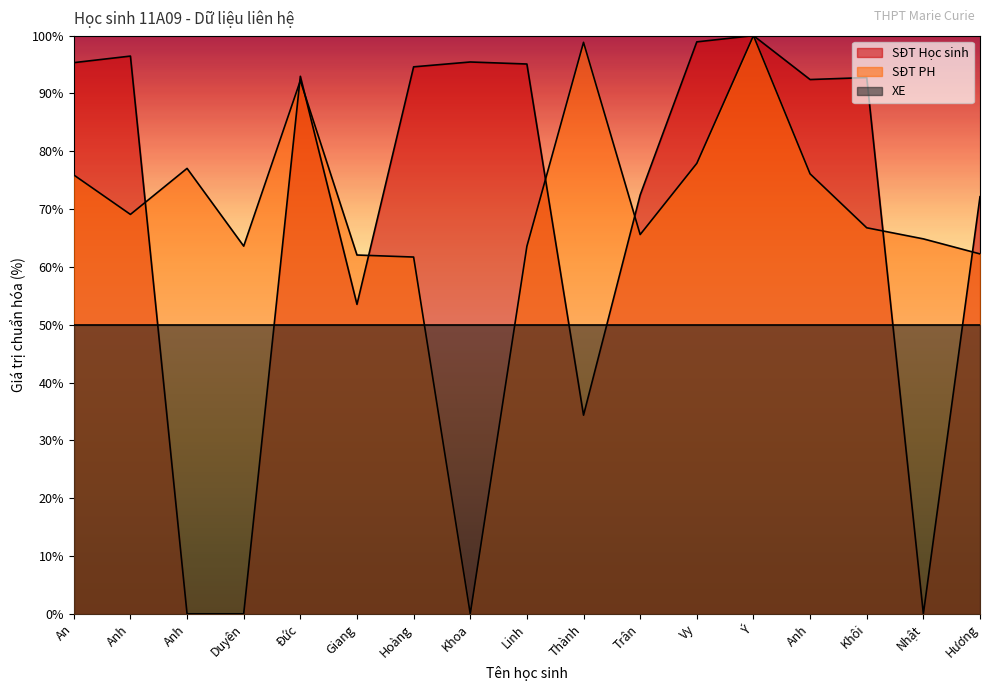

What is the label of the 9th point from the right?

Linh